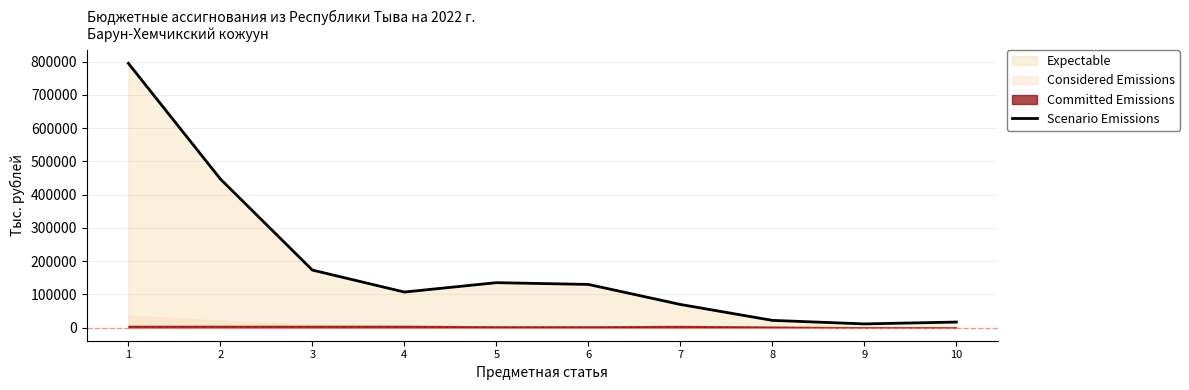

What is the difference between the values at 2 and 6?

317179.4